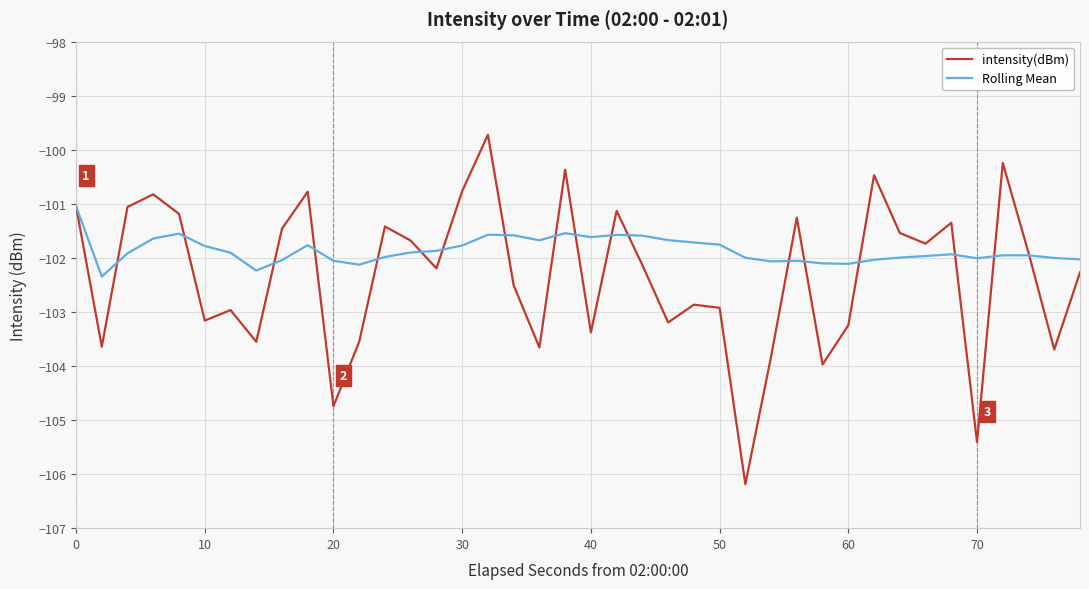

Which series has the largest total across all categories?

Rolling Mean